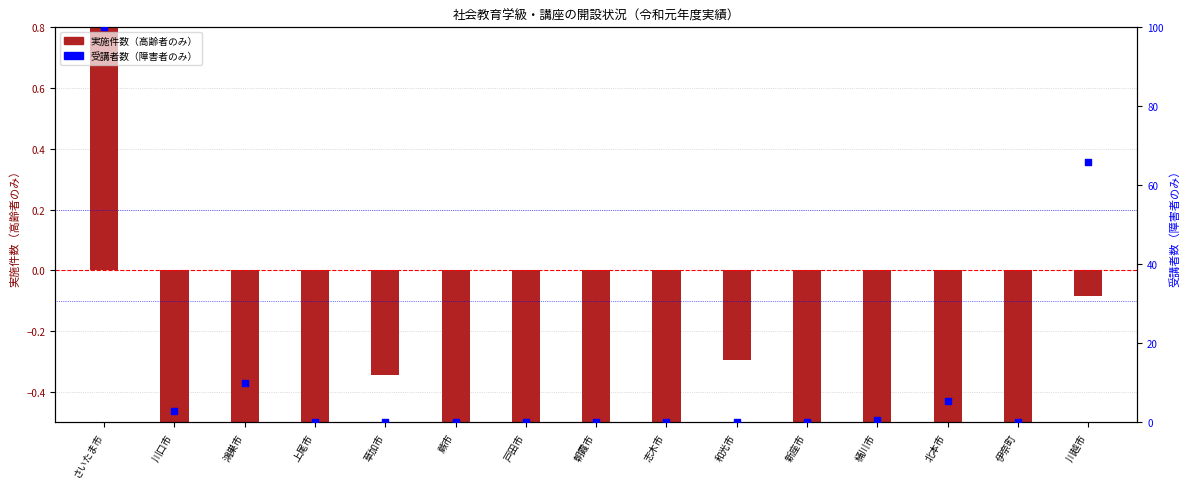

Which series has the largest total across all categories?

受講者数（障害者）